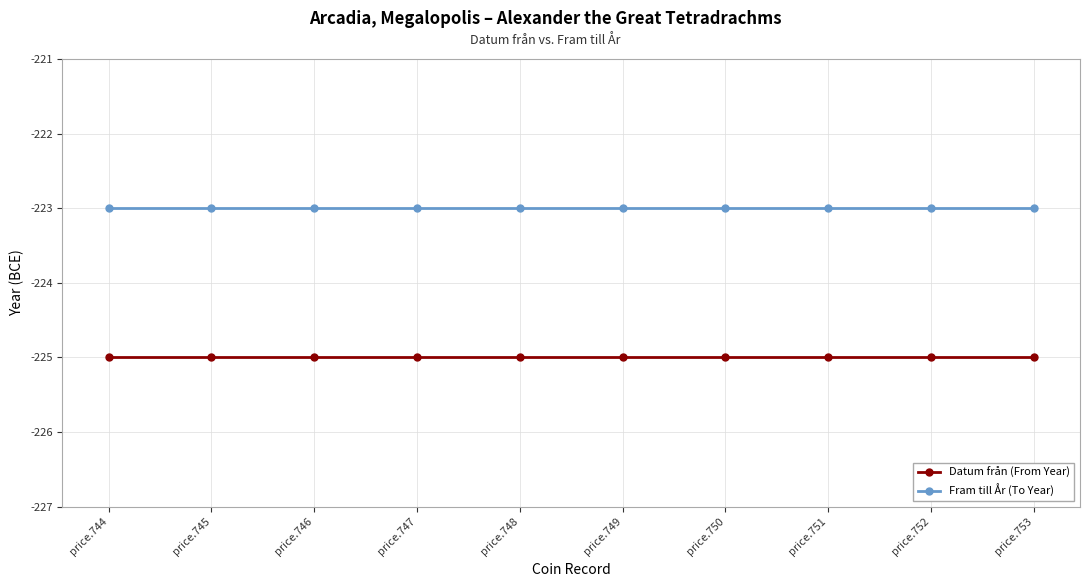

Count the number of data series in this chart.

2